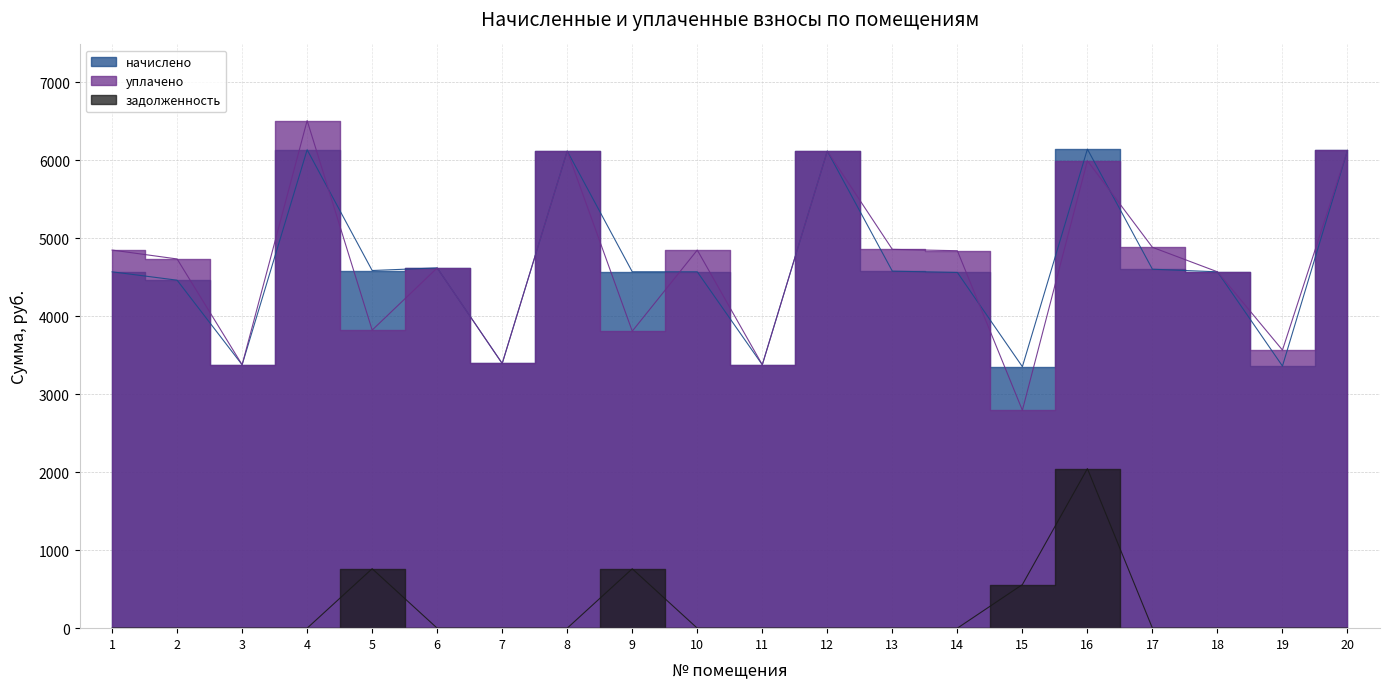

Is this an area chart (filled region under the line)?

No